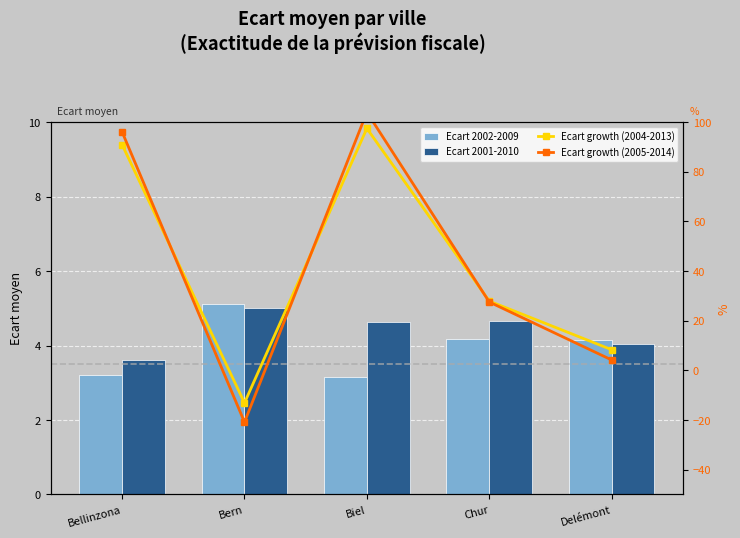

At which category is the sum across all series the highest?

Biel